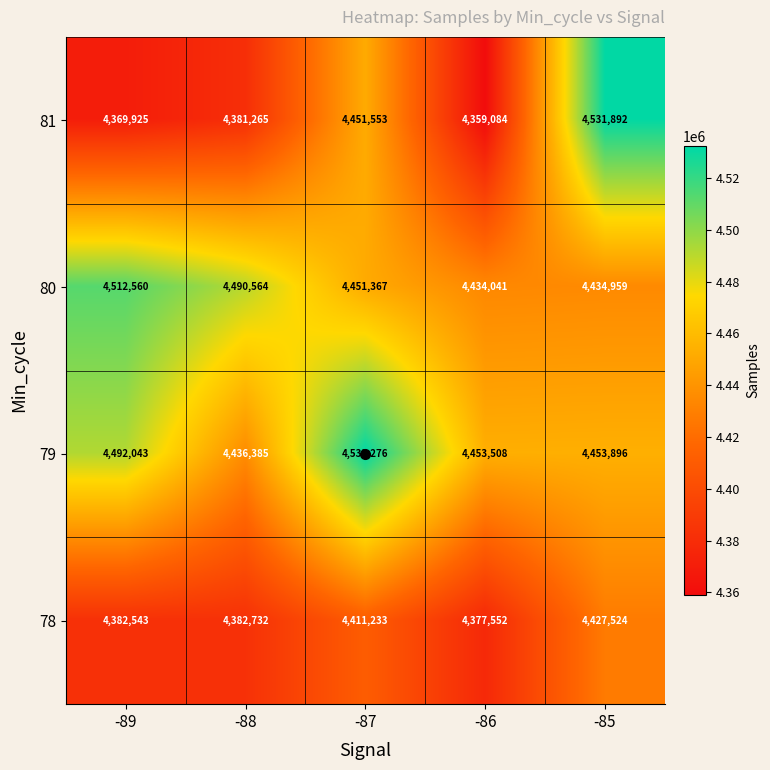

The 81 series shows 1488623 at -88. True or false?

False